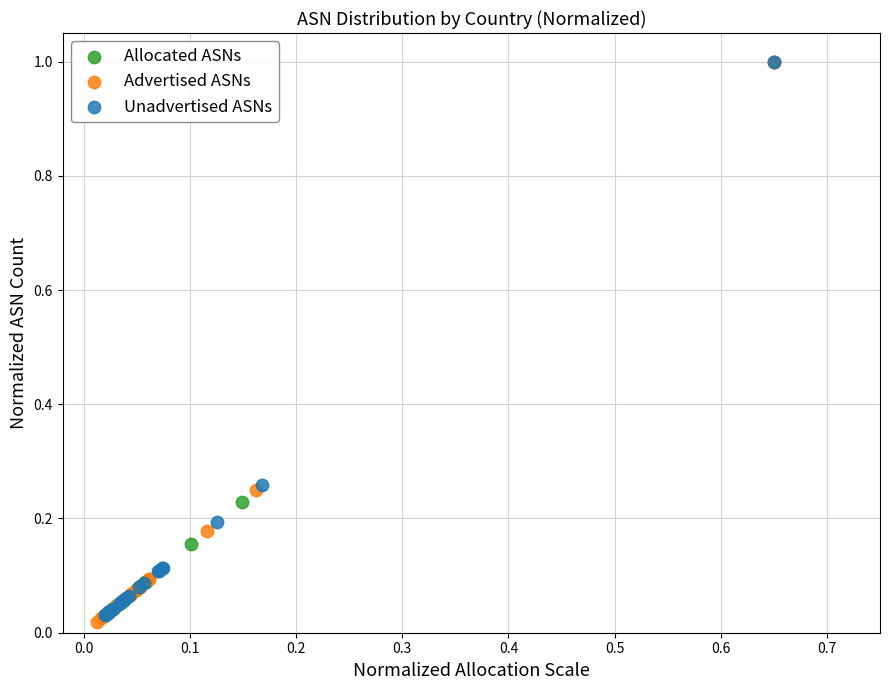

What are all the series names shown in the legend?

Allocated ASNs, Advertised ASNs, Unadvertised ASNs